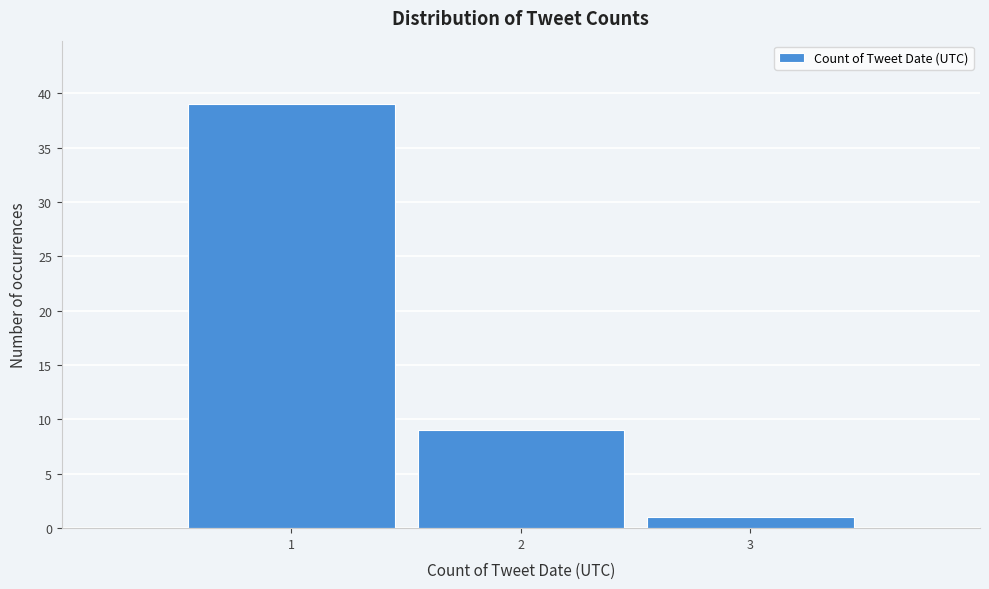

Reading left to right, extract all data points from this chart.

1=39	2=9	3=1